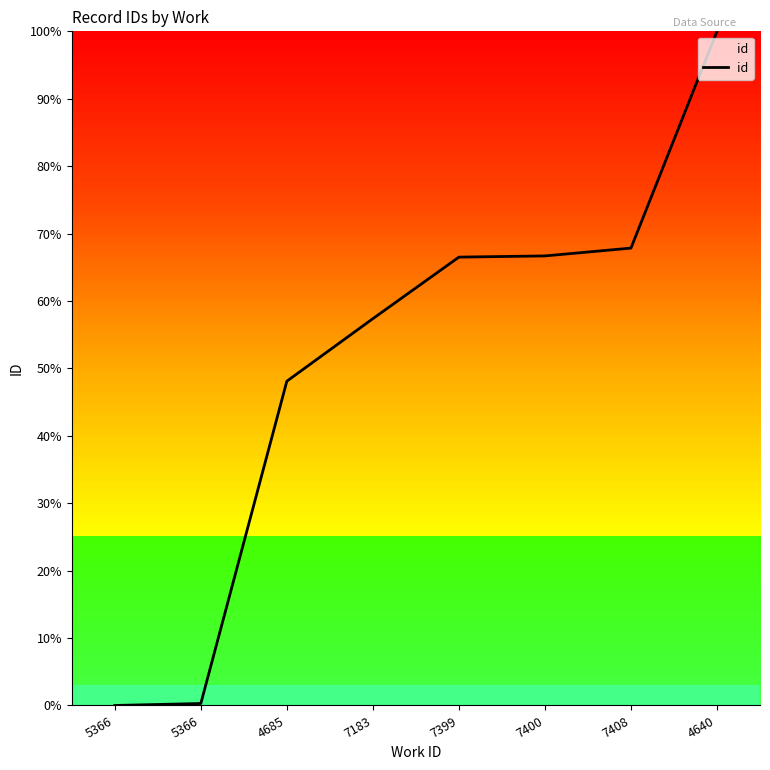

Is it true that the value at 4685 is 48.1?

True